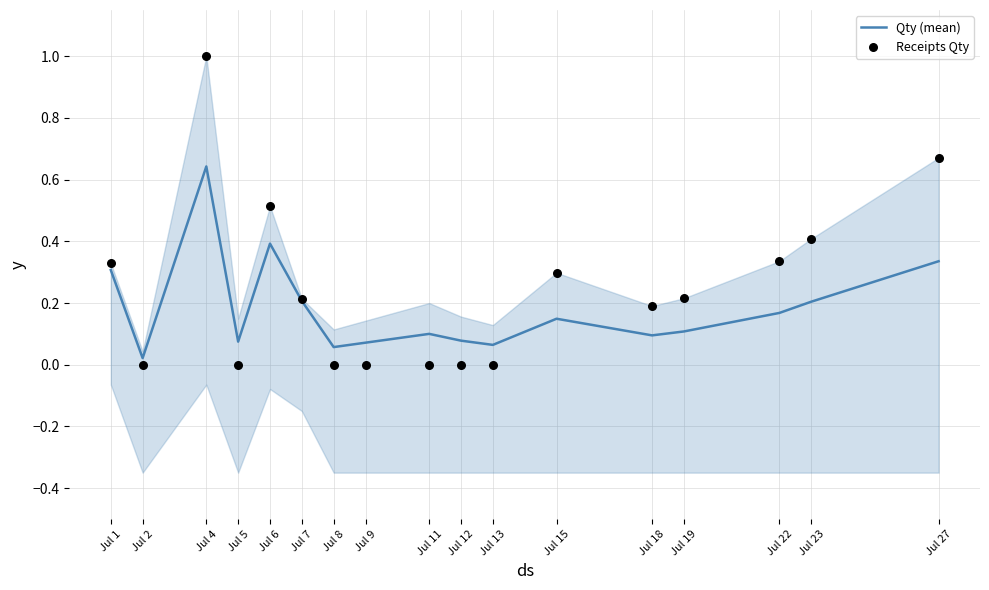

What is the total value across all series at Jul 18?

0.3